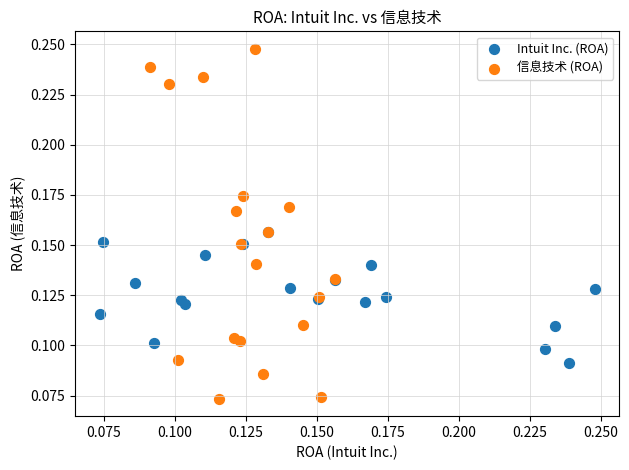

Which series reaches the minimum Y coordinate?

信息技术 (ROA)